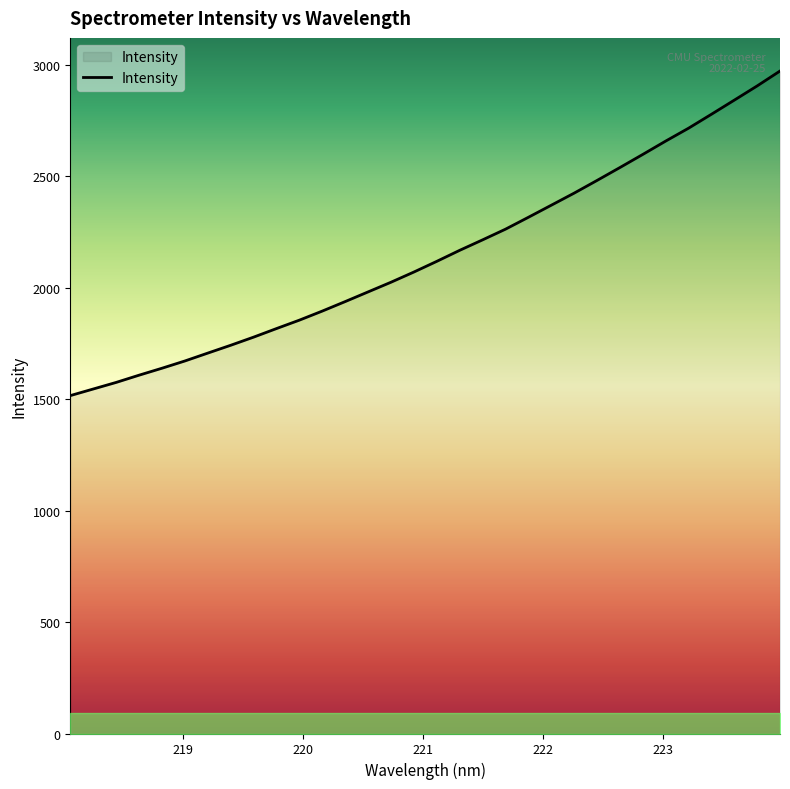

Reading left to right, what are all the values shown in this chart?

1515.4	1545.0	1574.5	1607.0	1638.2	1670.7	1706.1	1741.2	1777.7	1816.1	1853.9	1894.6	1937.2	1980.6	2024.0	2069.7	2117.7	2167.1	2214.0	2261.8	2315.2	2369.3	2423.5	2480.4	2538.3	2597.1	2656.9	2714.6	2777.1	2840.5	2904.3	2971.2